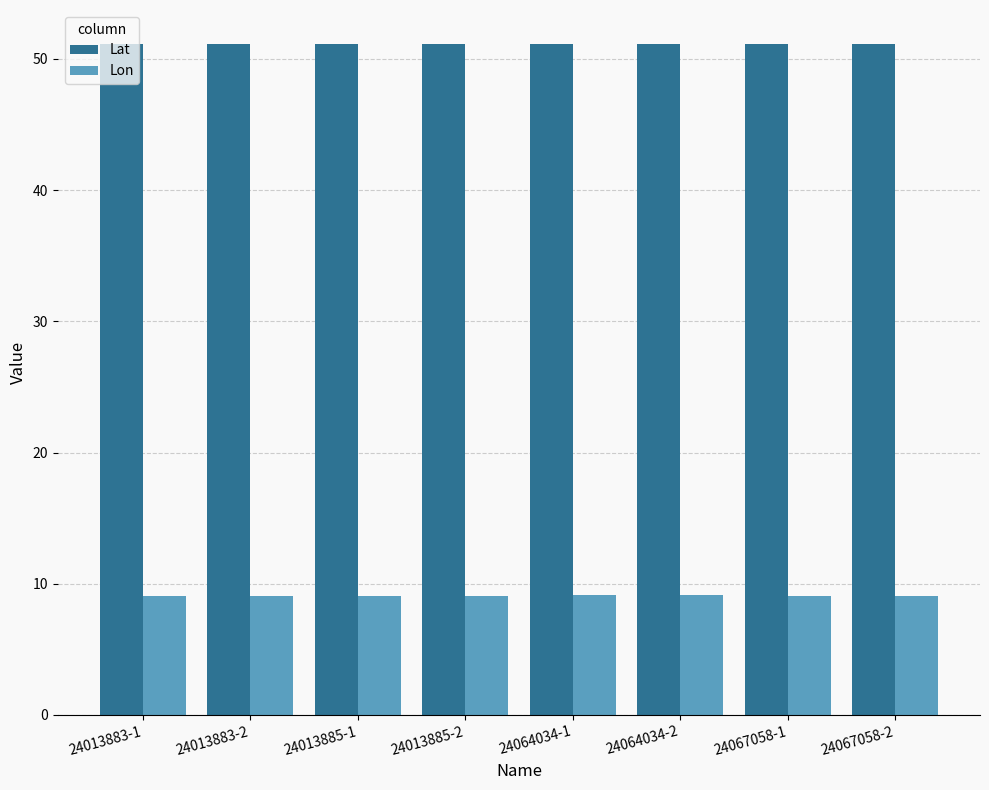

At 24013883-1, list the series in order from largest to smallest.

Lat, Lon